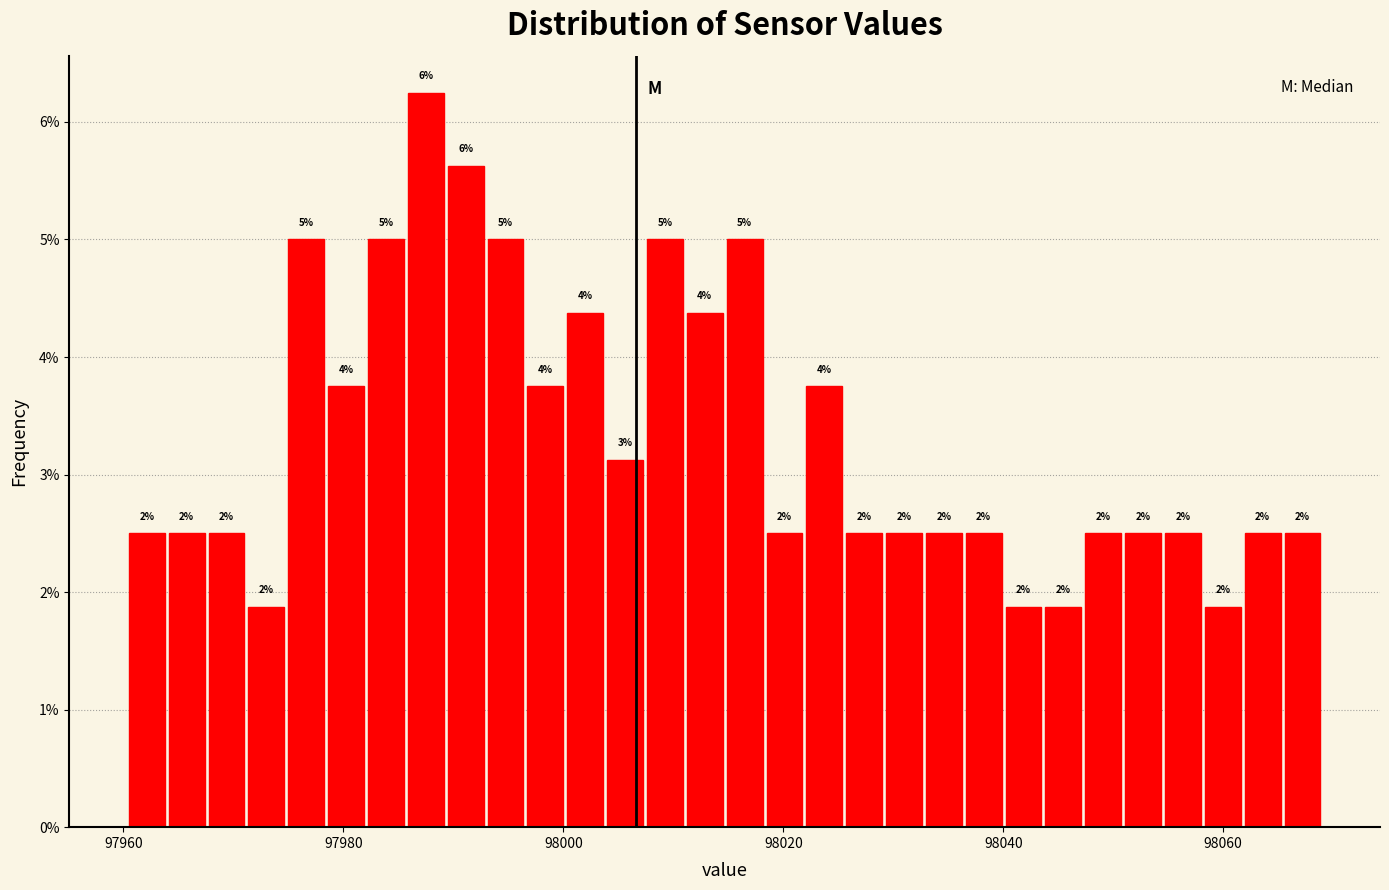

Read against the x-axis, roughly where is the centre of the tallest bar?

97988